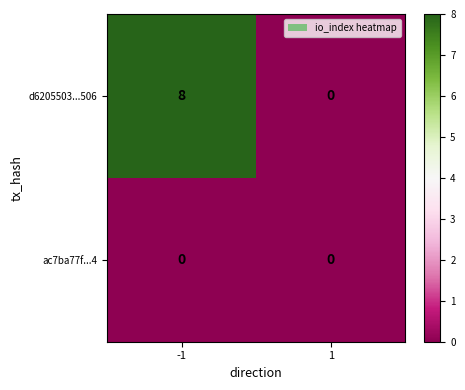

Which series has the largest range (max minus min)?

d6205503...506